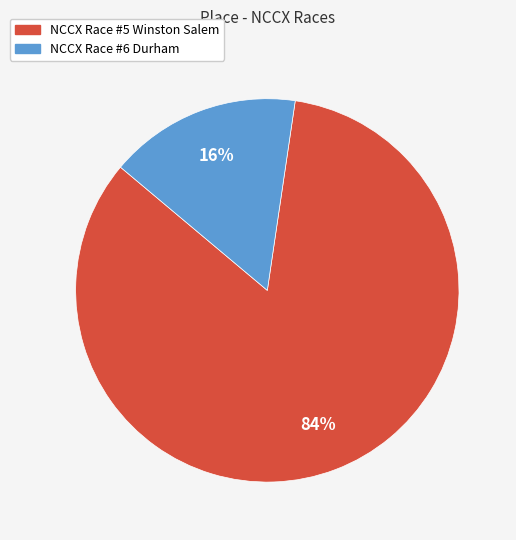

To the nearest percent, what is the average slice percentage?

50%